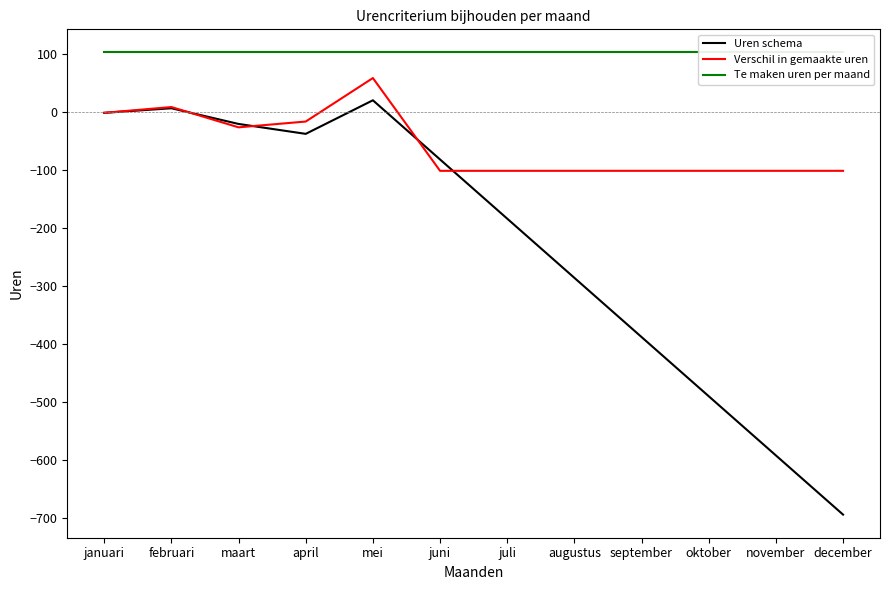

True or false: Uren schema has a value of -241.7 at december.

False